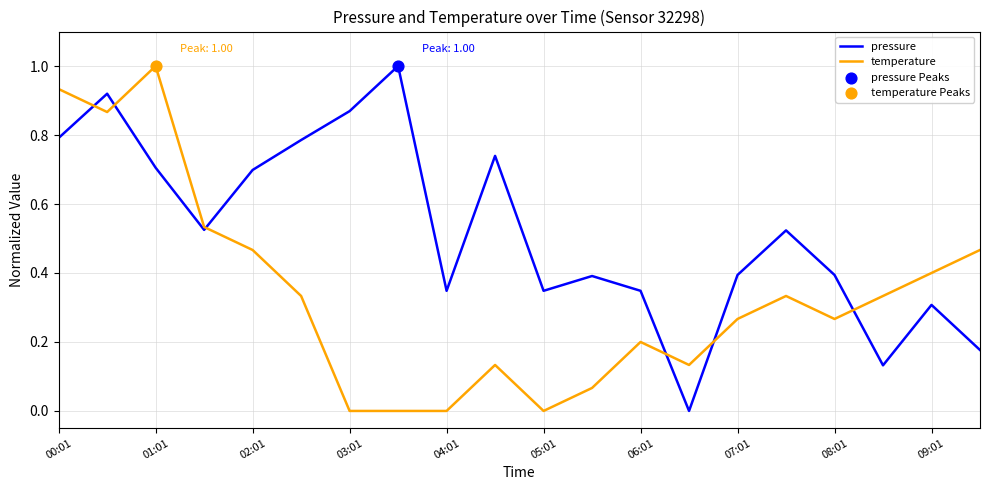

Which series has the largest total across all categories?

pressure